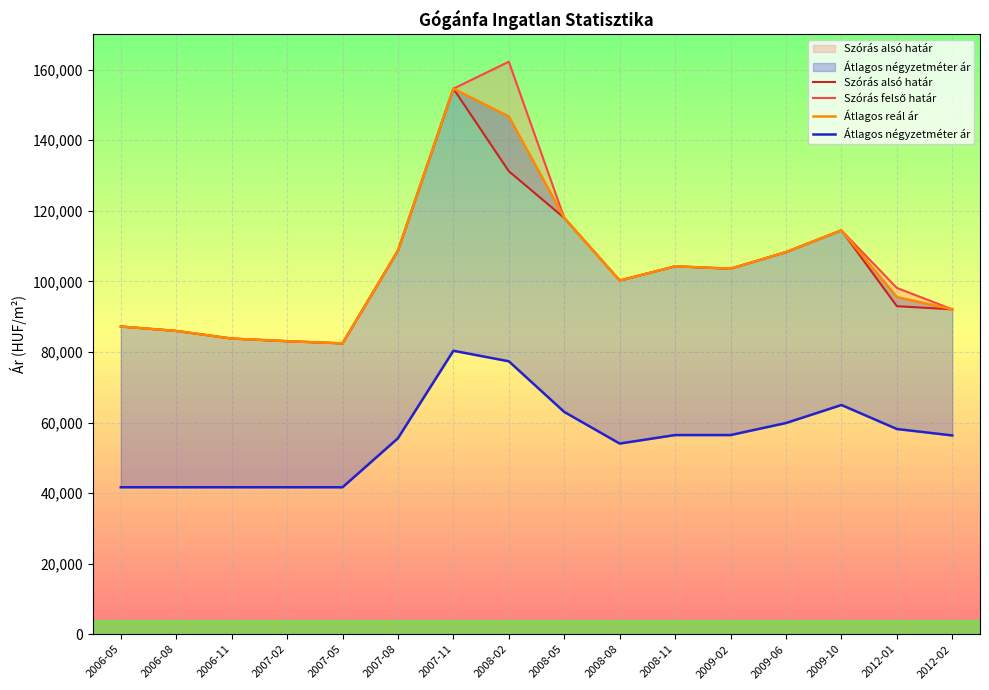

Which series has the largest total across all categories?

Szórás felső határ